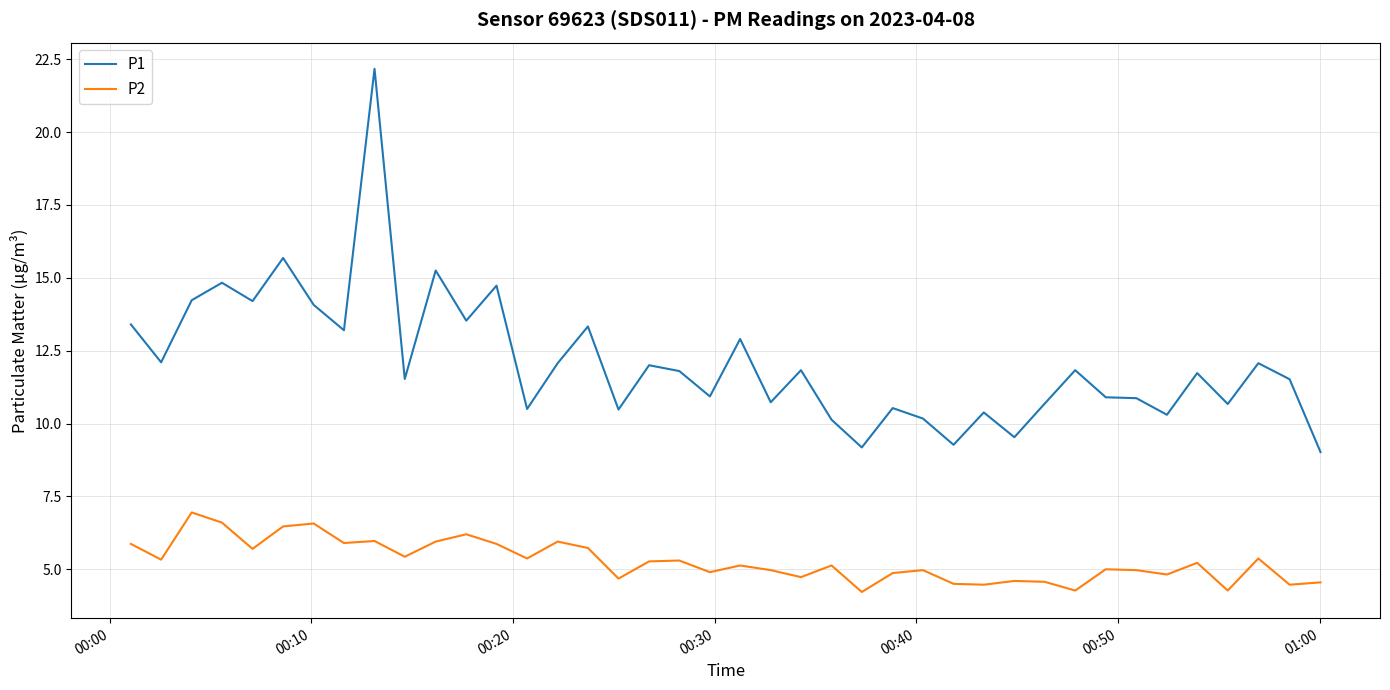

Rank the series by their average value, from highest to lowest.

P1, P2